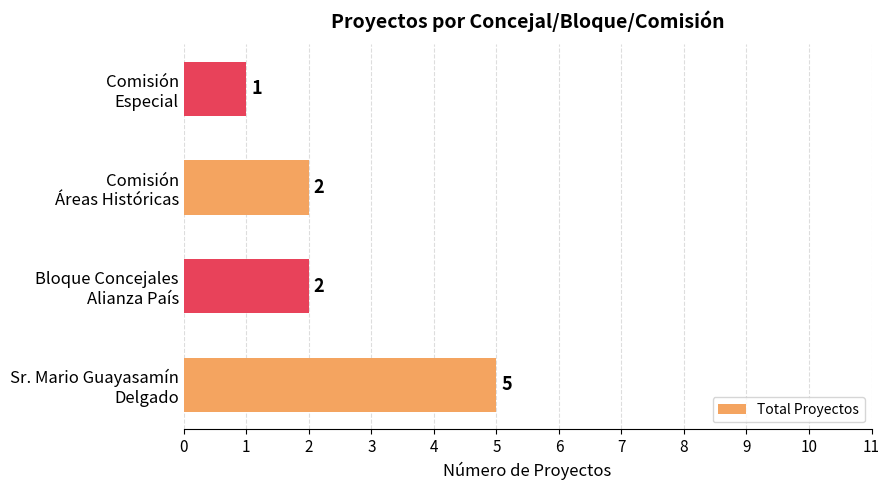

What is the sum of all values?

10